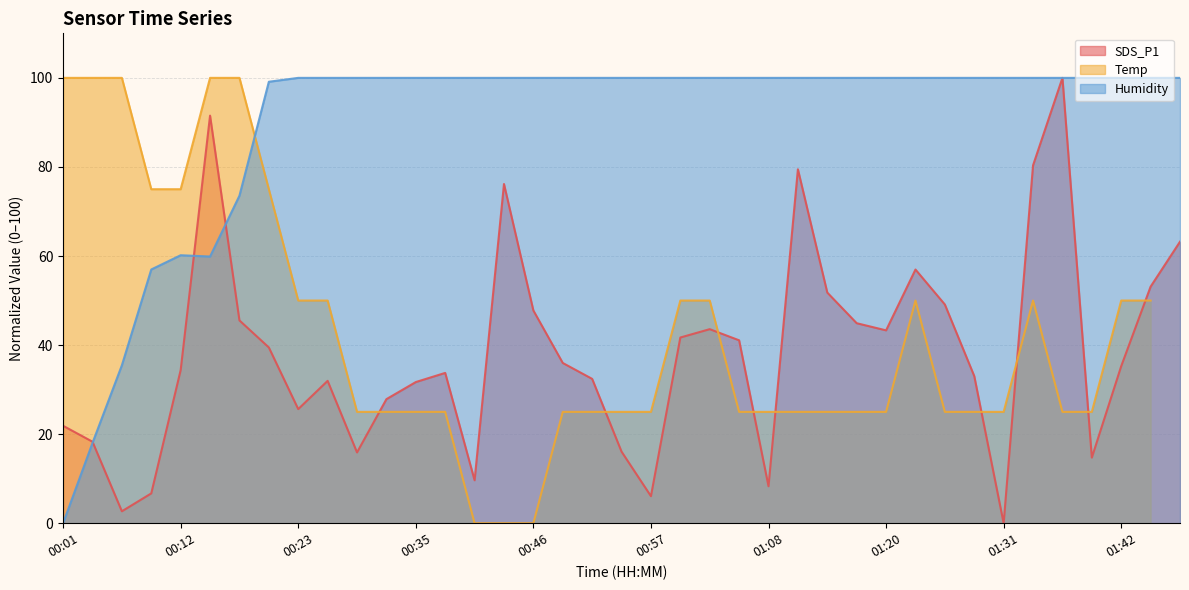

The Humidity series shows 100.0 at 01:20. True or false?

True